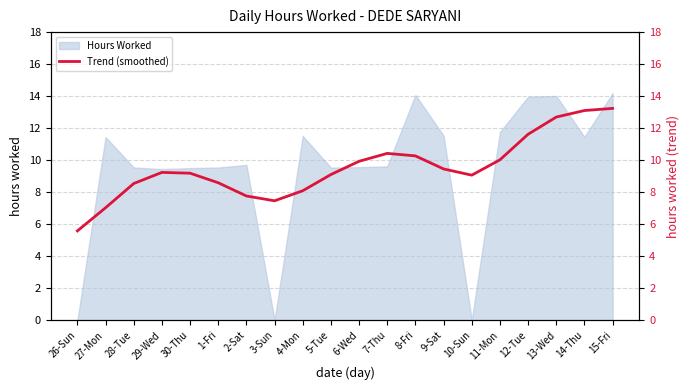

Where does the Hours Worked series first go above 9?

27-Mon